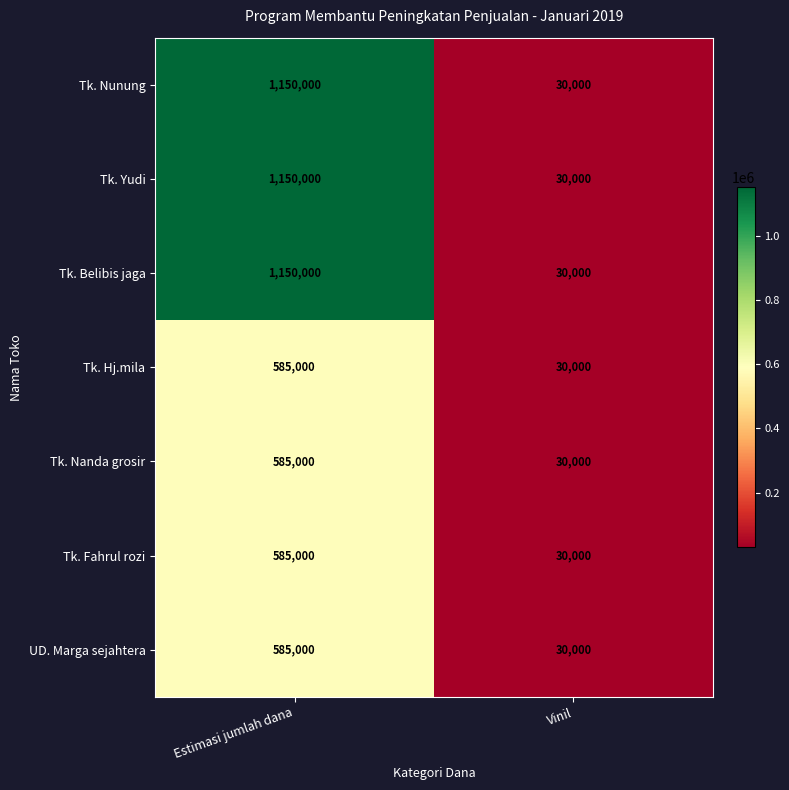

At which category is the sum across all series the highest?

Estimasi jumlah dana